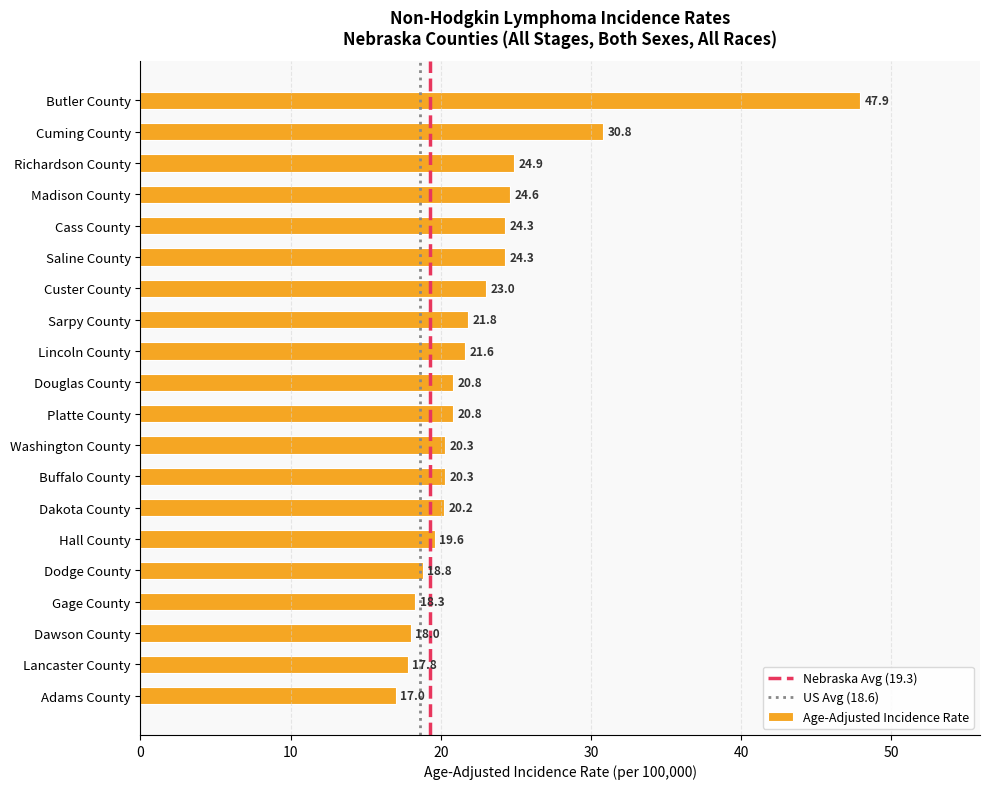

Are the bars grouped side by side (vs. stacked)?

No